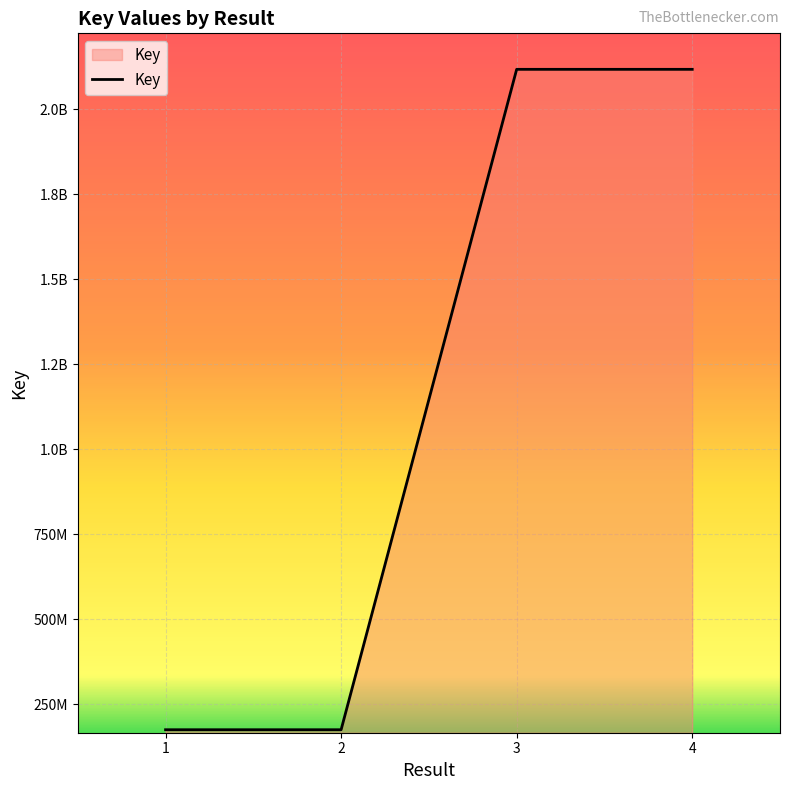

What is the minimum value shown in the chart?

175301078